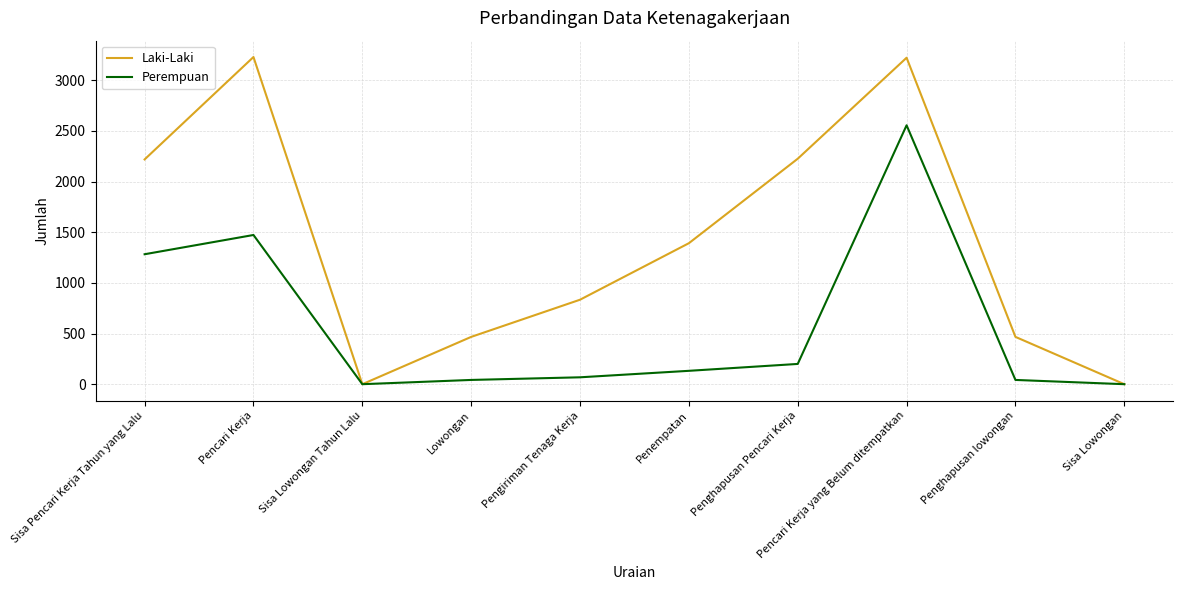

At Pencari Kerja yang Belum ditempatkan, list the series in order from largest to smallest.

Laki-Laki, Perempuan